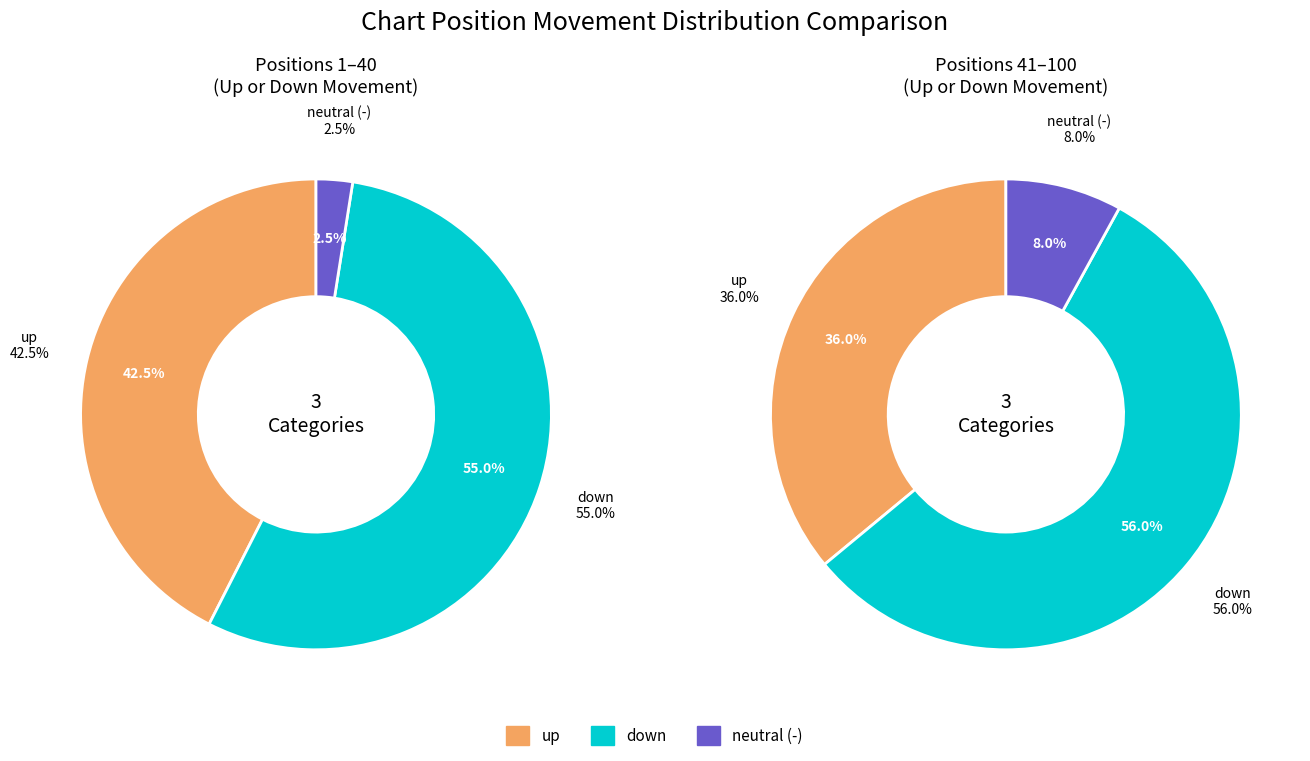

Is there a majority slice in this chart?

Yes